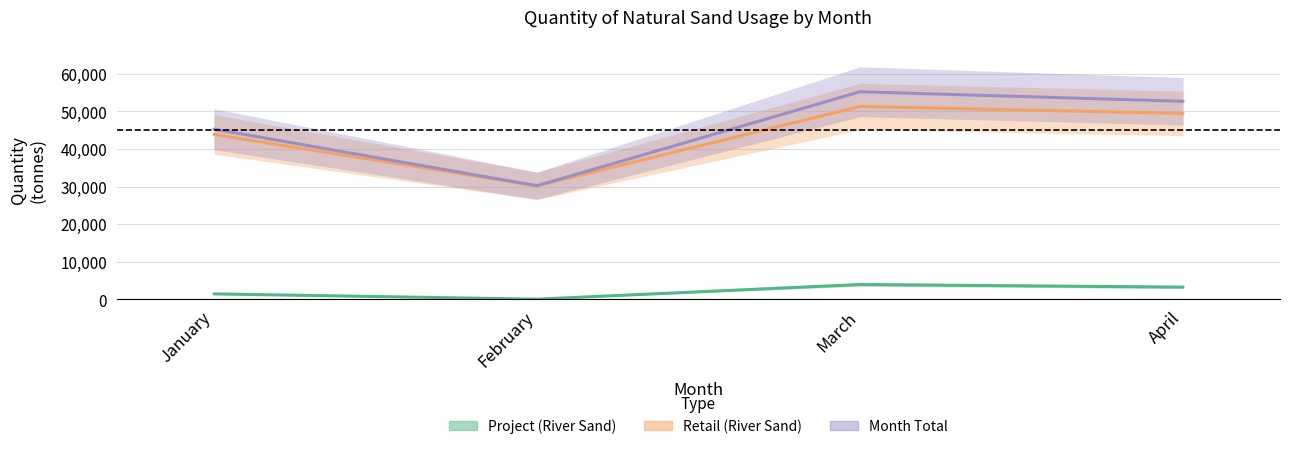

List the labels in order of Project (River Sand) value, smallest first.

February, January, April, March